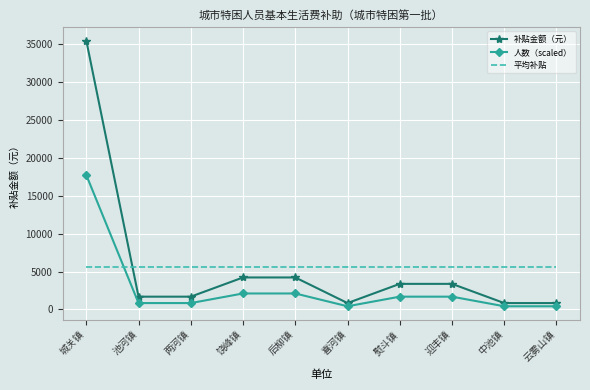

What is the difference between the highest and lowest values at 熨斗镇?

3971.5